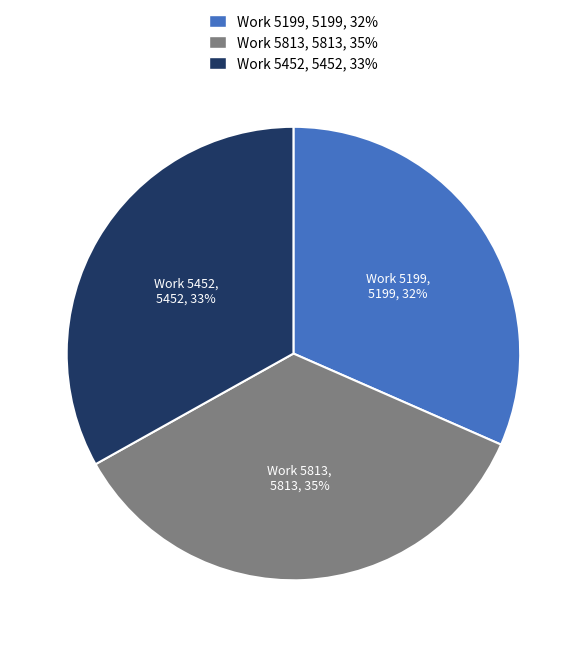

True or false: Work 5199 accounts for 32% of the total.

True